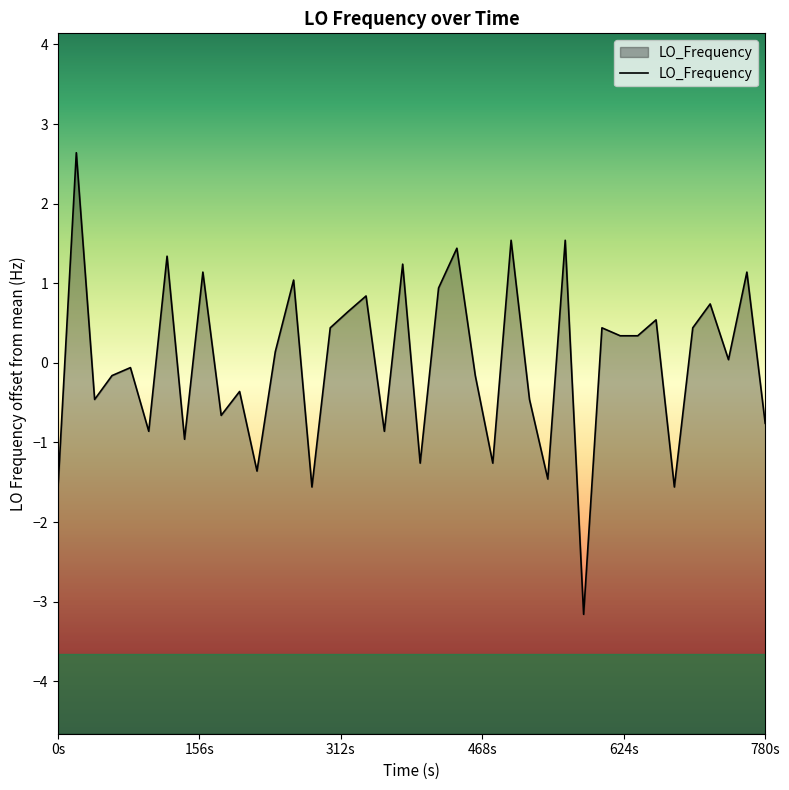

What is the greatest value displayed?

2.6